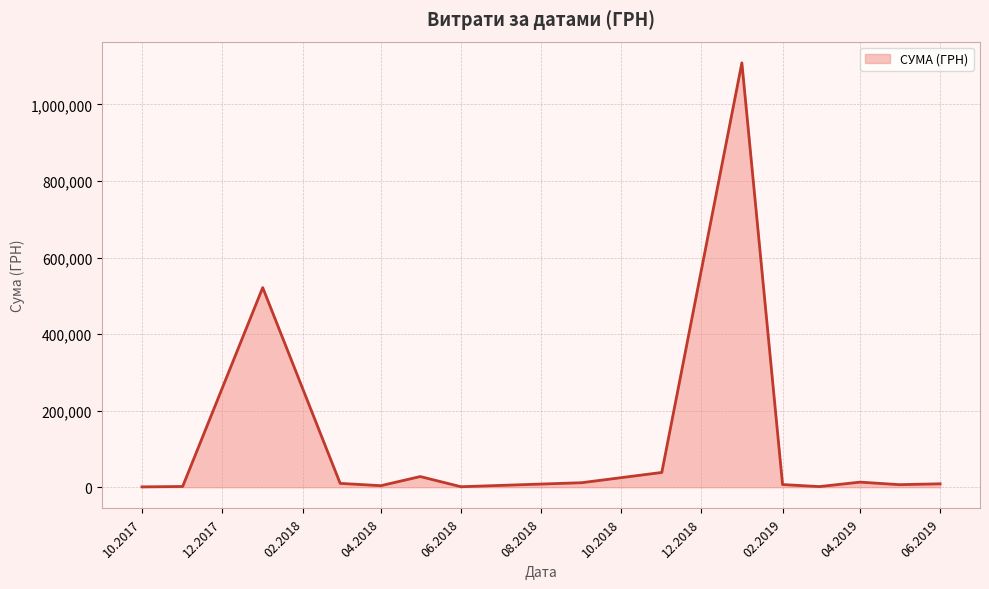

What is the average value?

117645.1